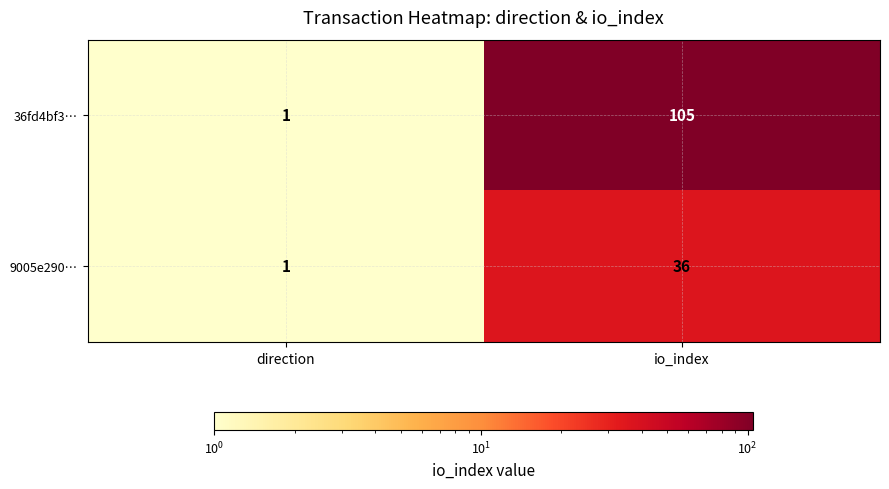

True or false: 36fd4bf3… has a value of 0 at direction.

False